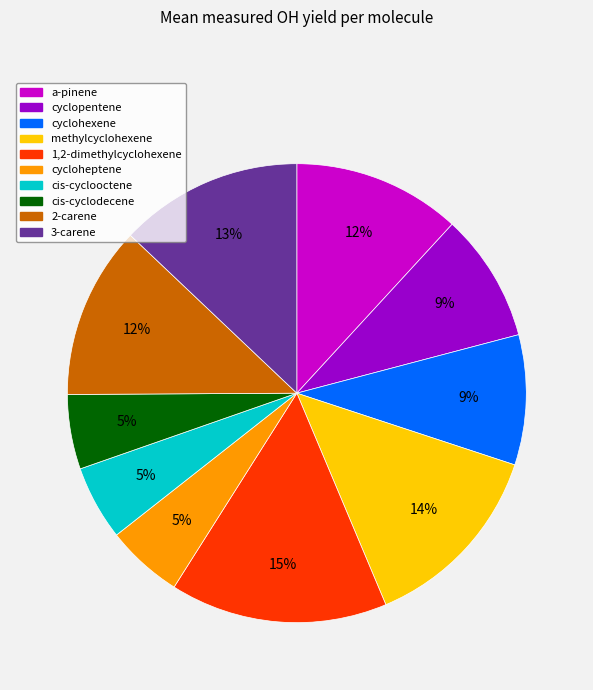

Do cycloheptene and cyclohexene together represent more than half of the pie?

No